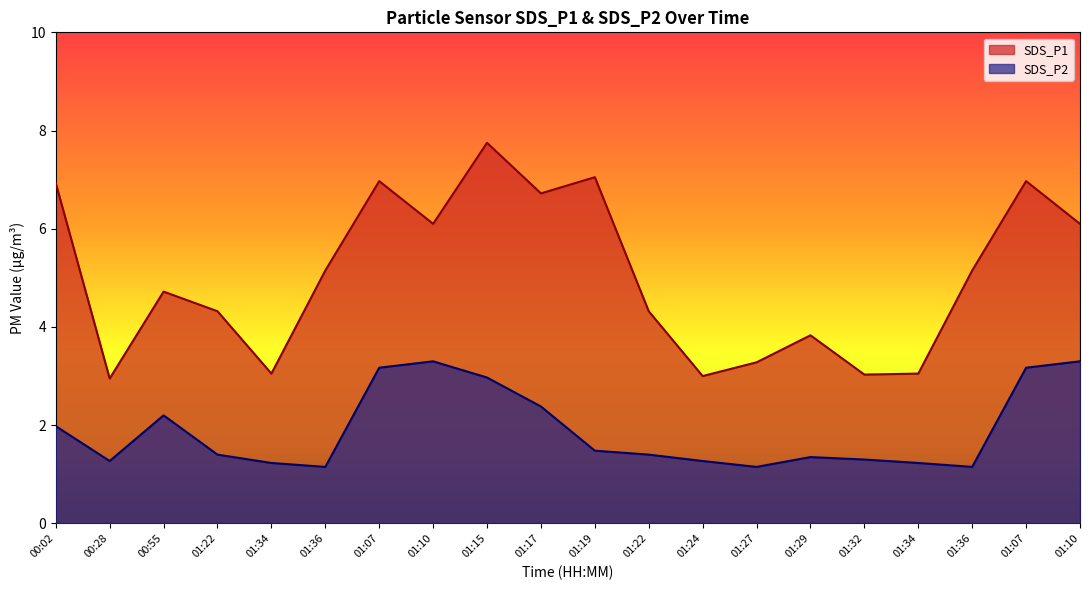

How many interior local valleys does the SDS_P2 series have?

4